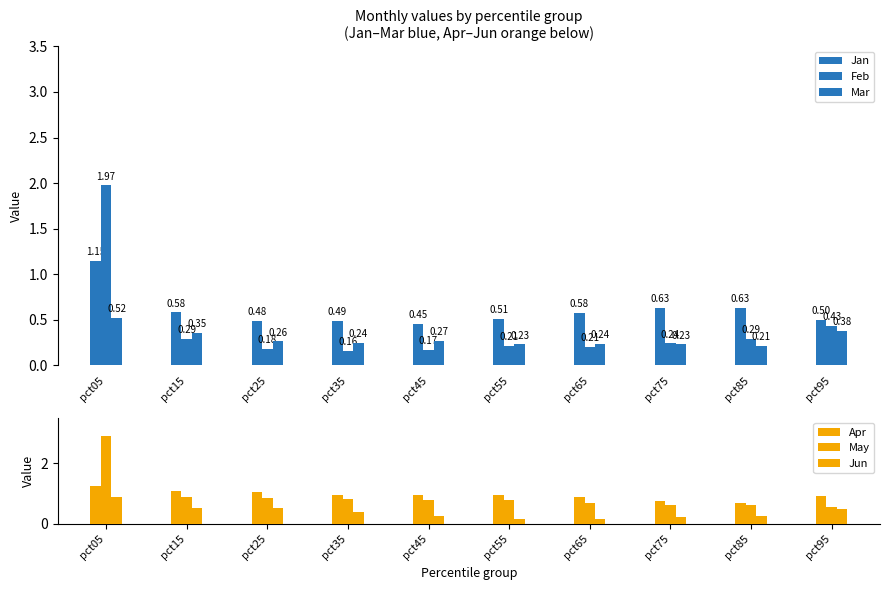

What is the difference between the highest and lowest values at pct15?

0.8